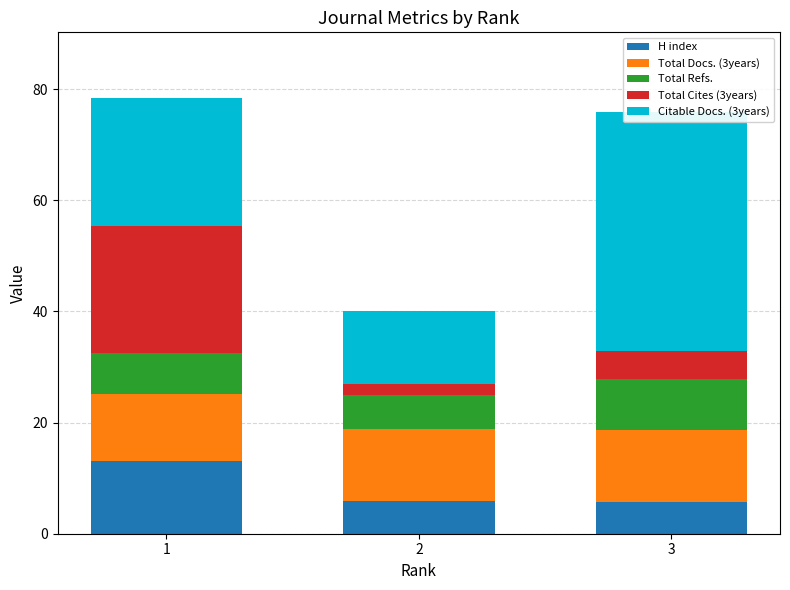

What is the minimum value shown in the chart?

2.0